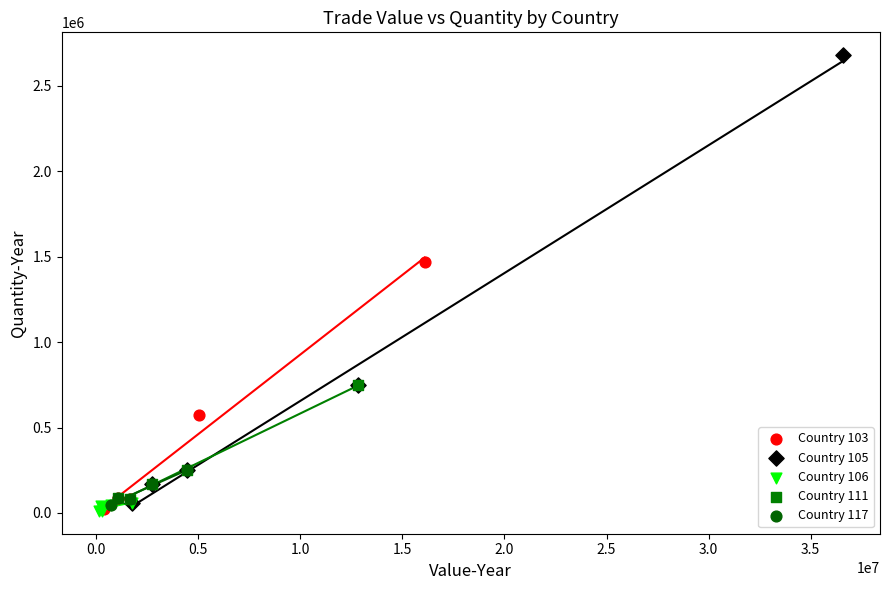

What are all the series names shown in the legend?

Country 103, Country 105, Country 106, Country 111, Country 117